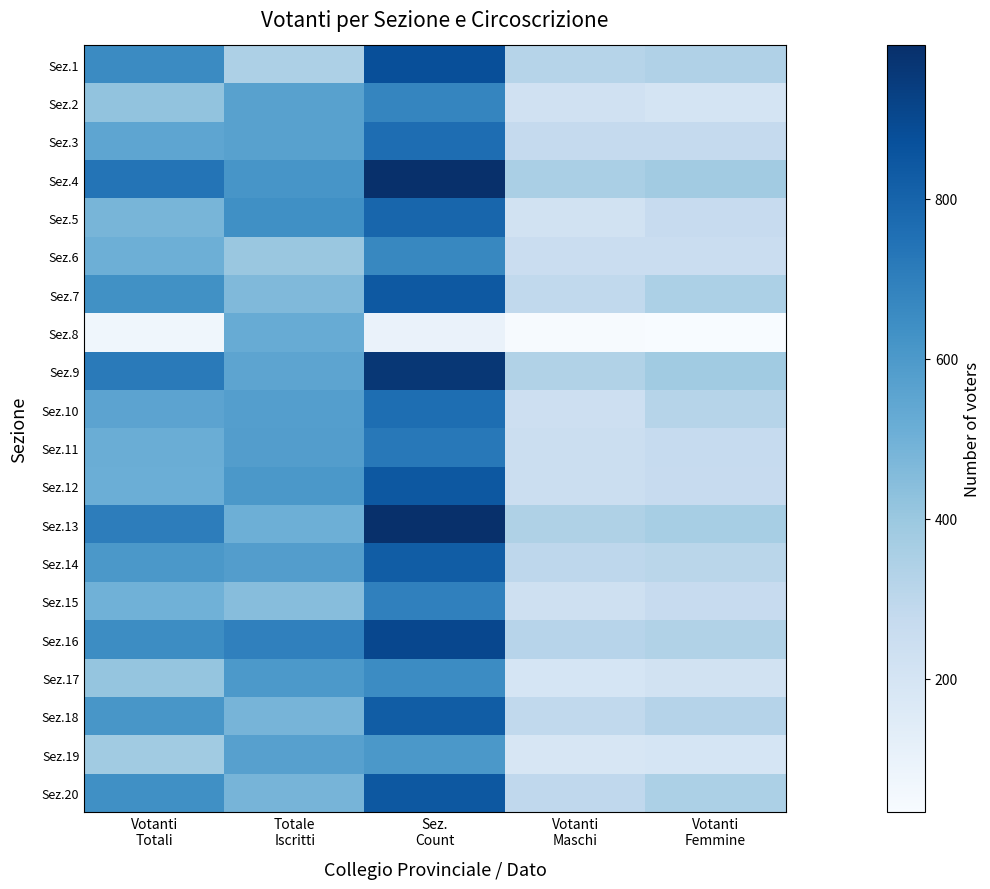

Which series has the largest total across all categories?

Sez.4